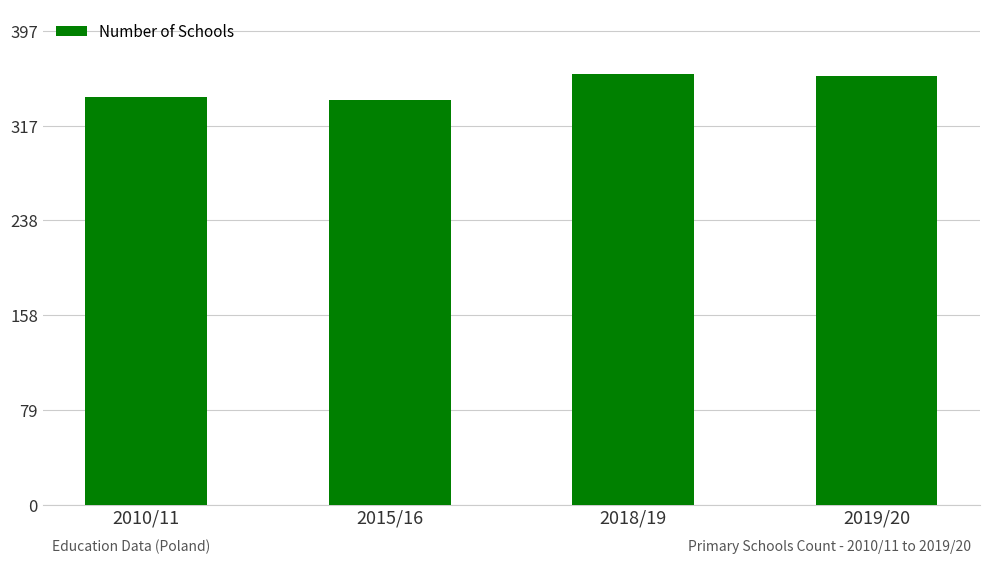

What is the difference between the maximum and minimum values?

22